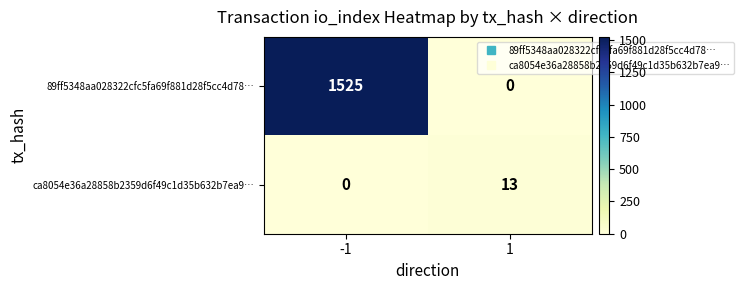

The value of 89ff5348aa028322cfc5fa69f881d28f5cc4d78… at -1 is 1525. True or false?

True